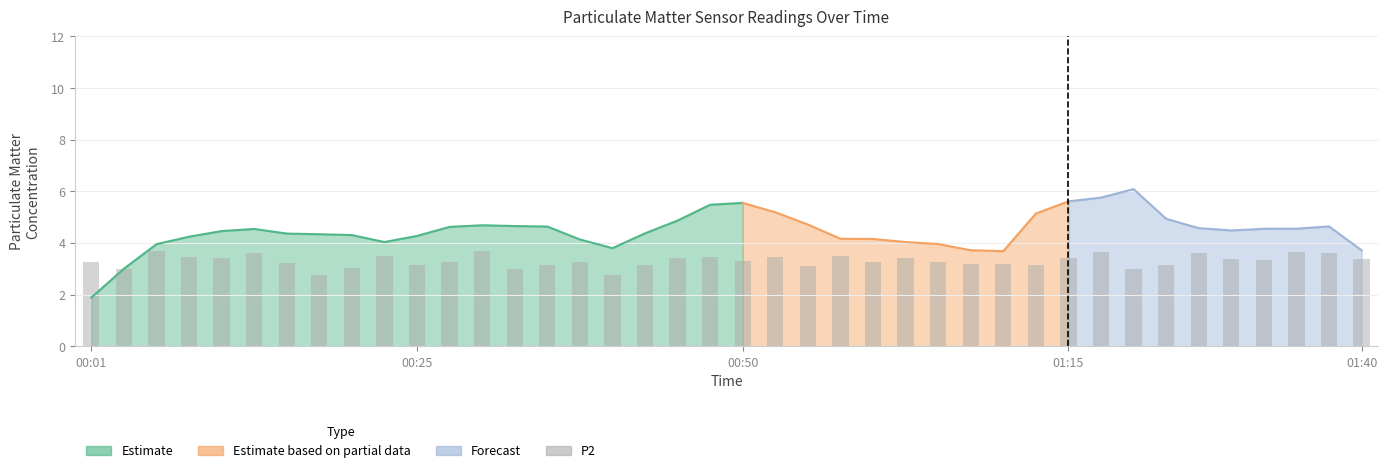

What is the sum of the values at 12 and 35?

7.1